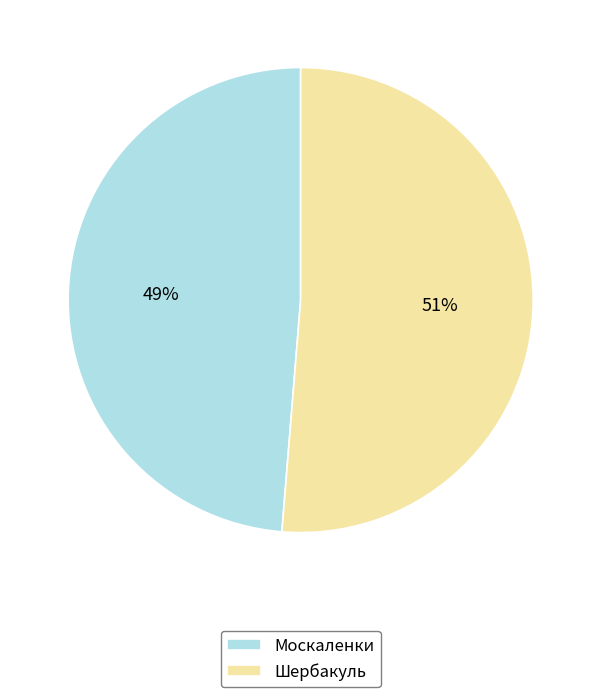

Which has a higher value, Москаленки or Шербакуль?

Шербакуль